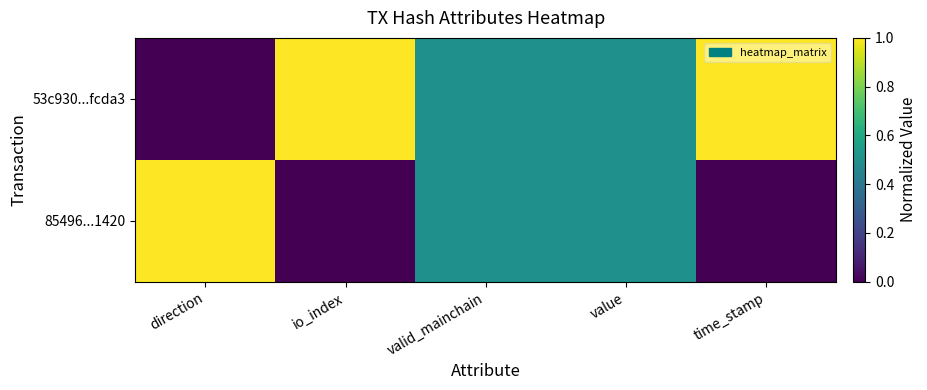

What is the difference between the highest and lowest values at direction?

1.0